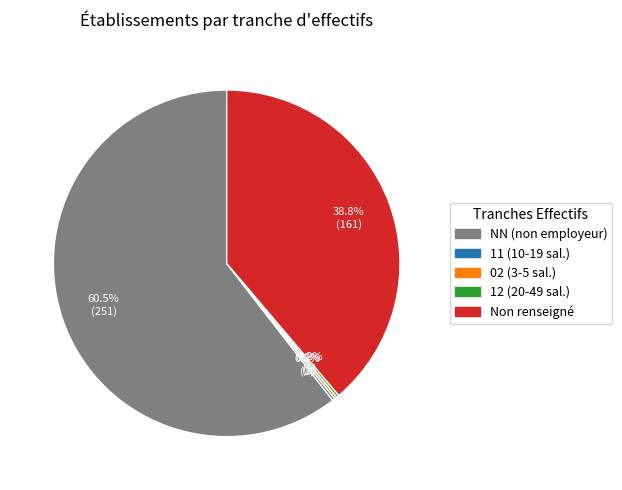

How many slices are in this pie chart?

5